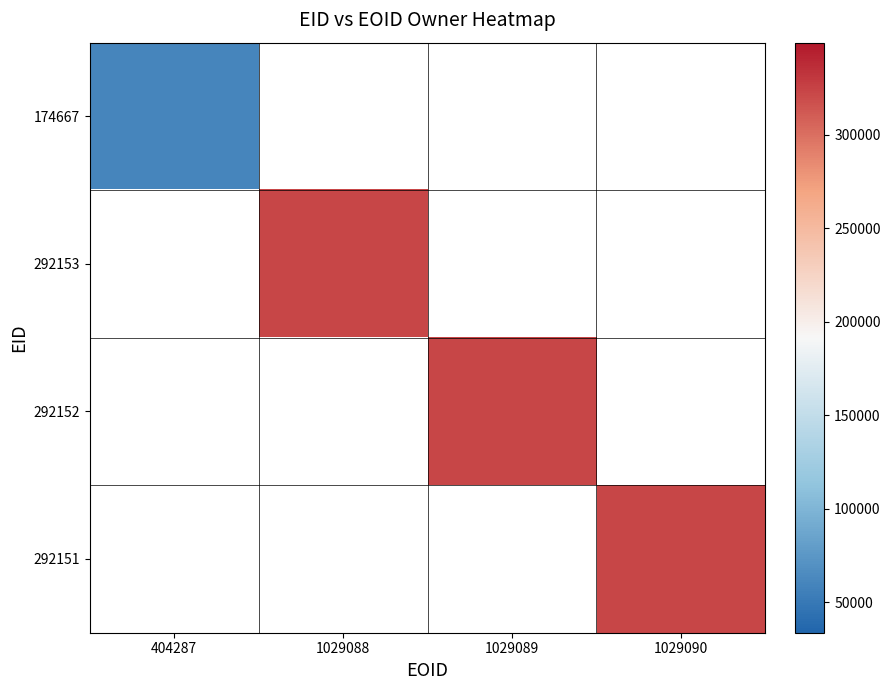

Which category has the lowest value in the 292153 series?

404287